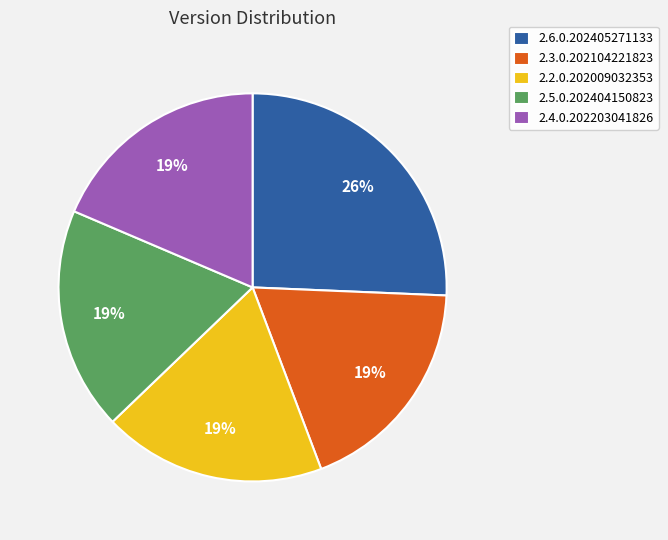

Approximately how many times larger is the value at 2.6.0.202405271133 compared to 2.2.0.202009032353?

1.4